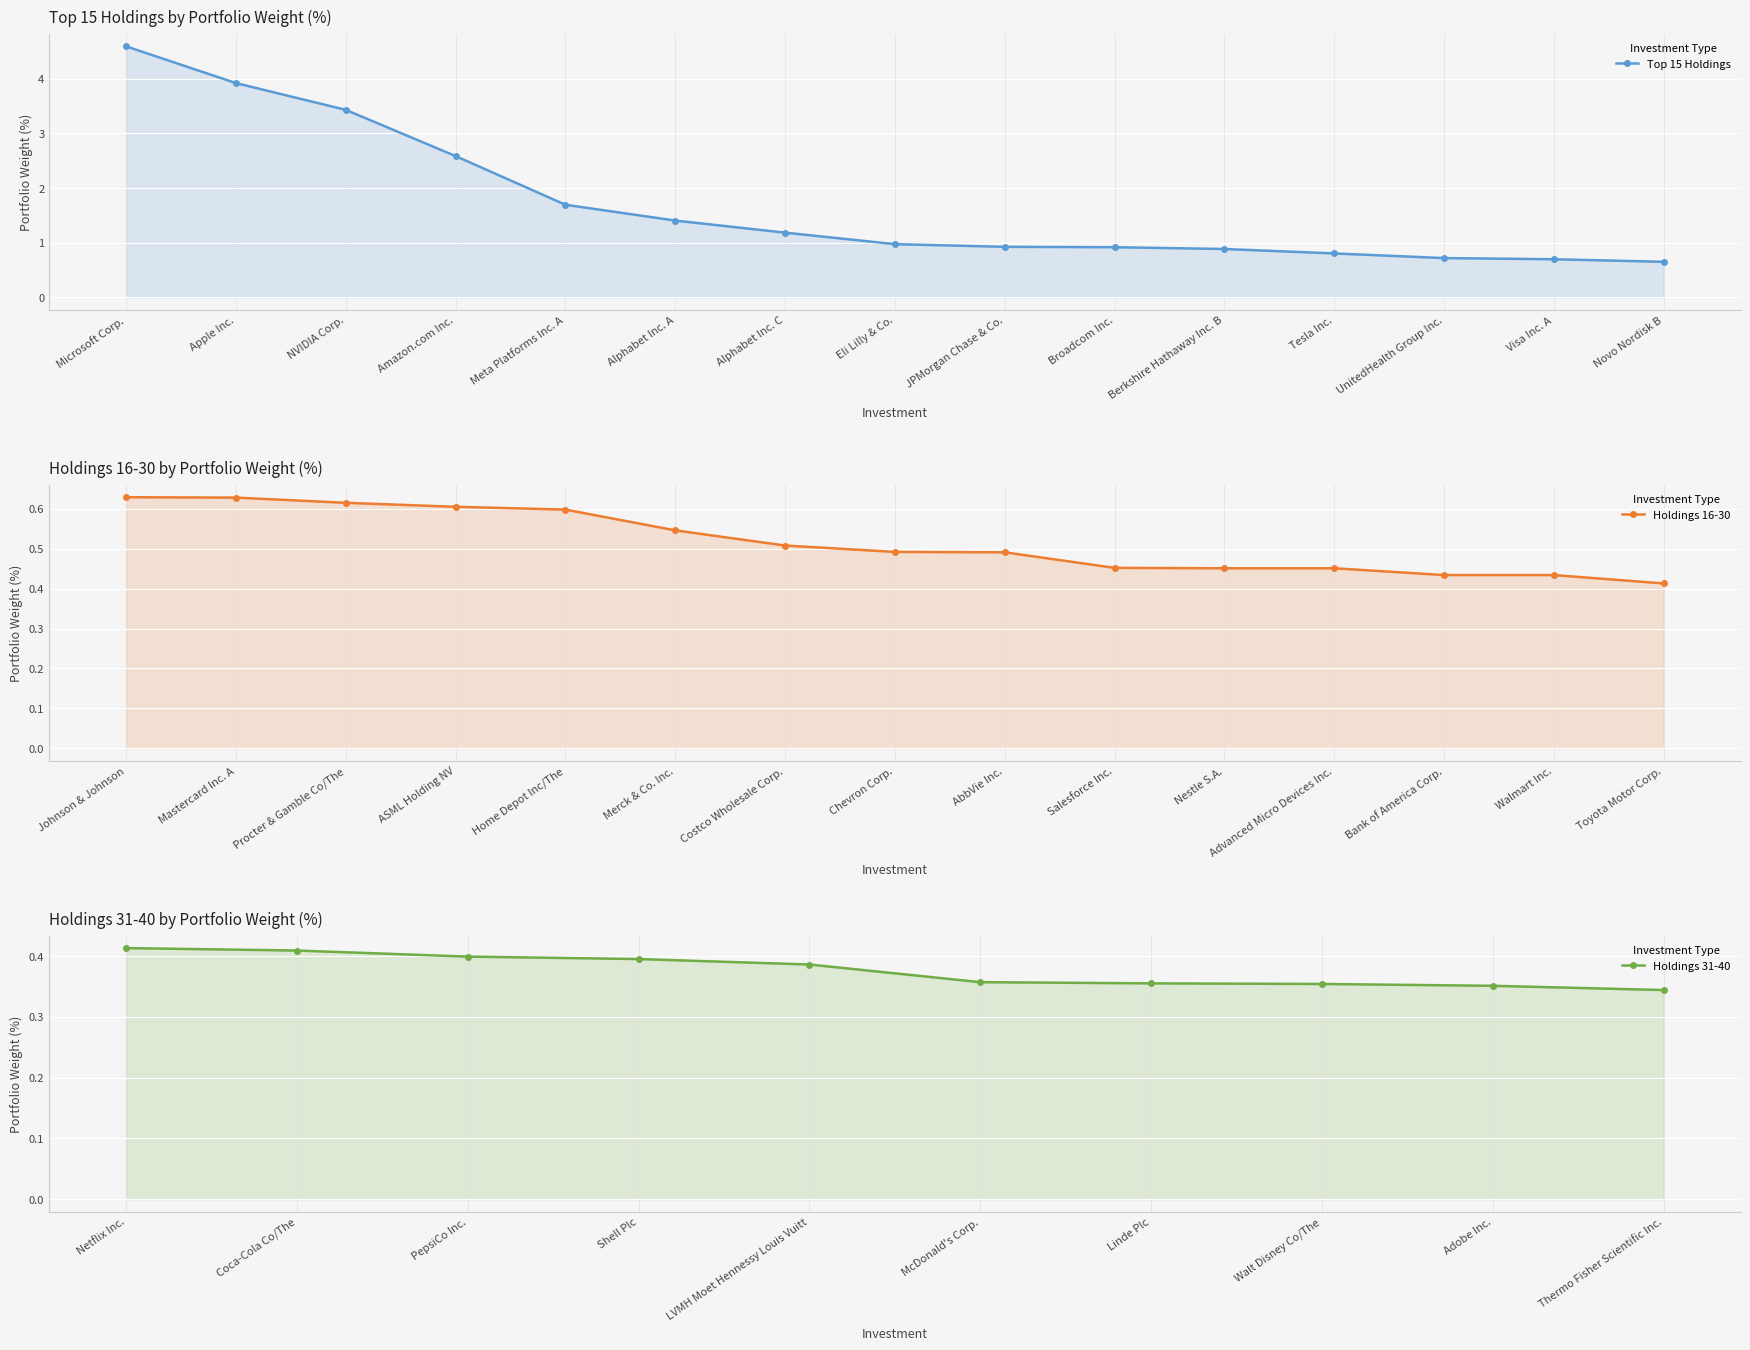

True or false: Microsoft Corp. and Amazon.com Inc. intersect in this chart.

False